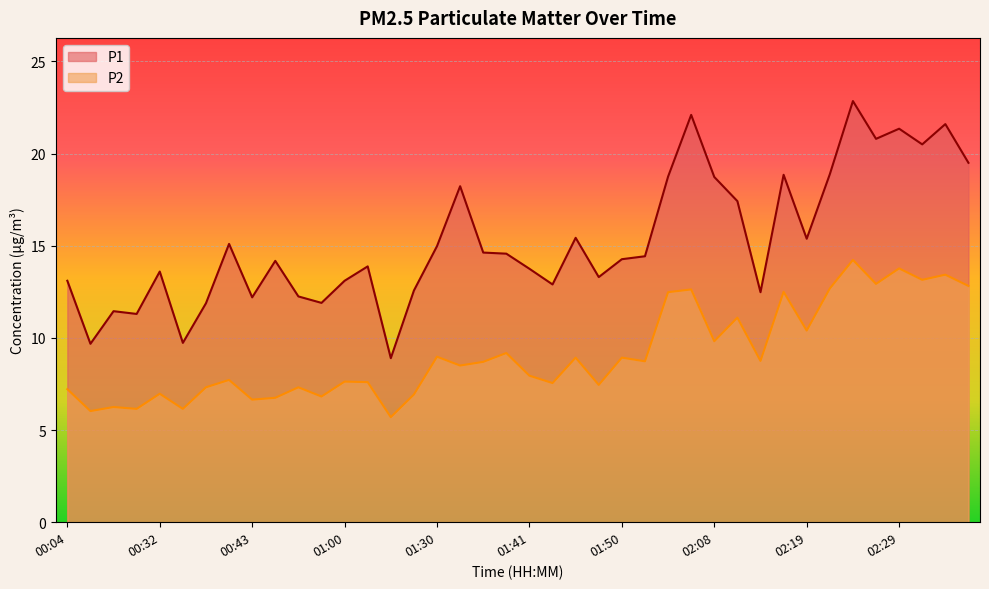

The P1 series shows 14.2 at 00:46. True or false?

True